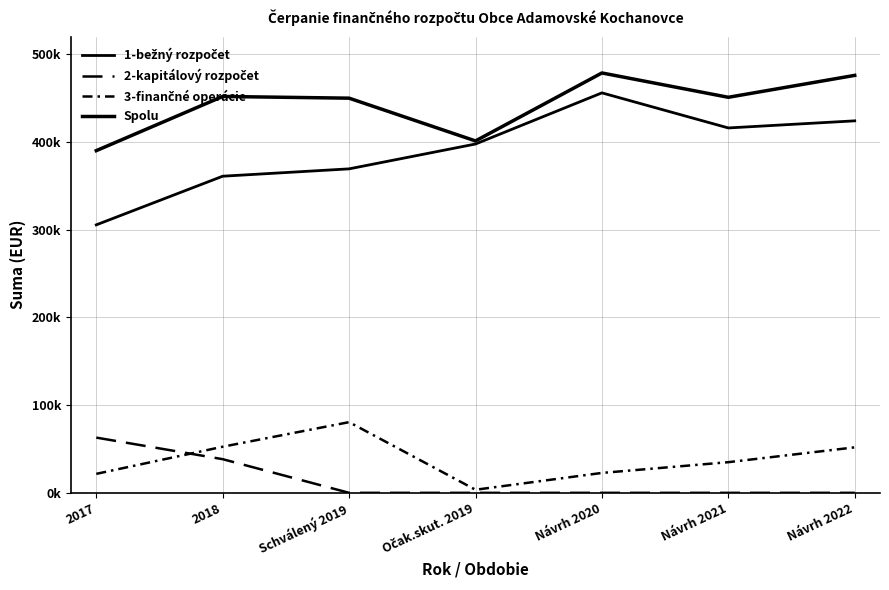

Is this an area chart (filled region under the line)?

No